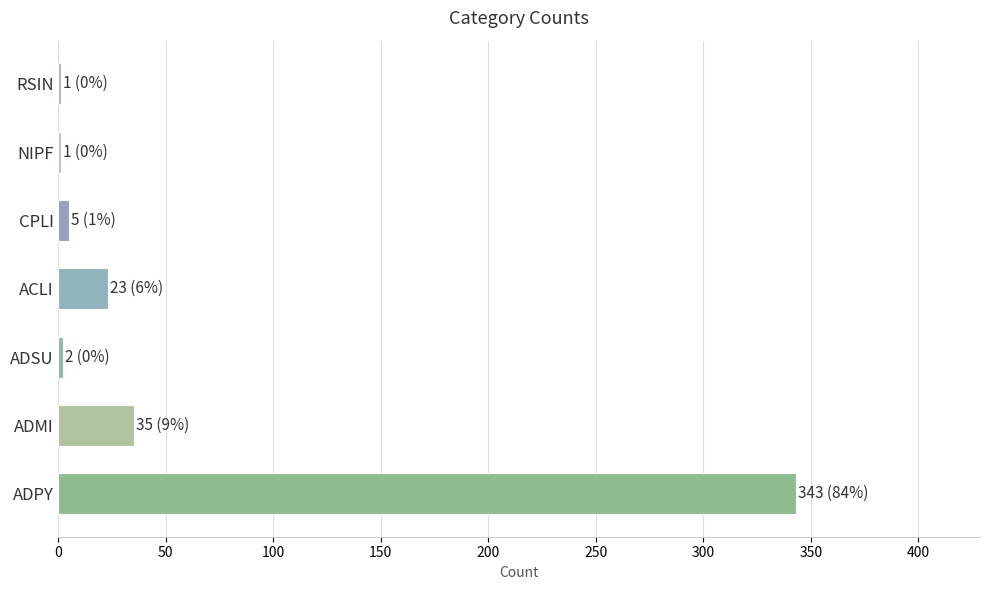

What is the sum of all values?

410